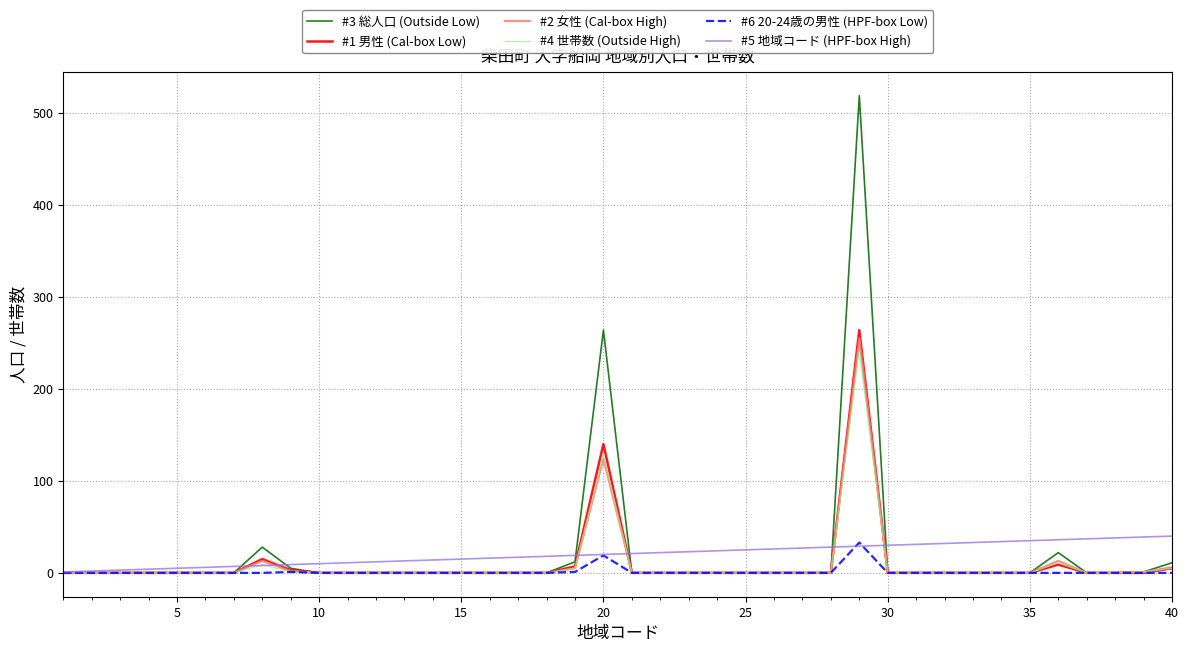

Which series has the widest spread of values?

#3 総人口 (Outside Low)